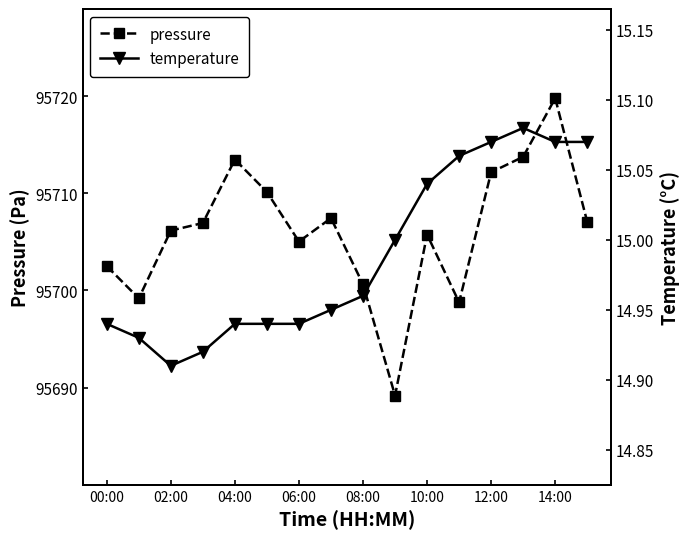

How many interior local peaks does the pressure series have?

4